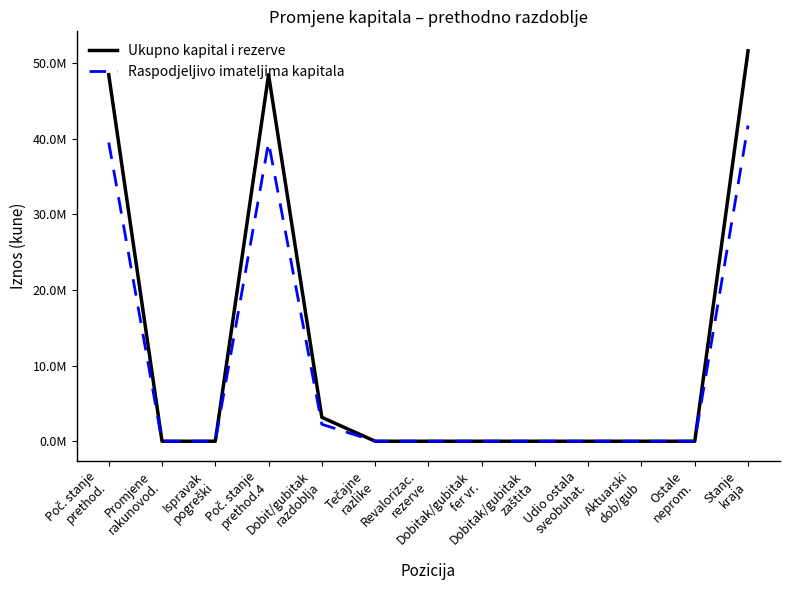

What is the label of the 8th point from the left?

Dobitak/gubitak
fer vr.